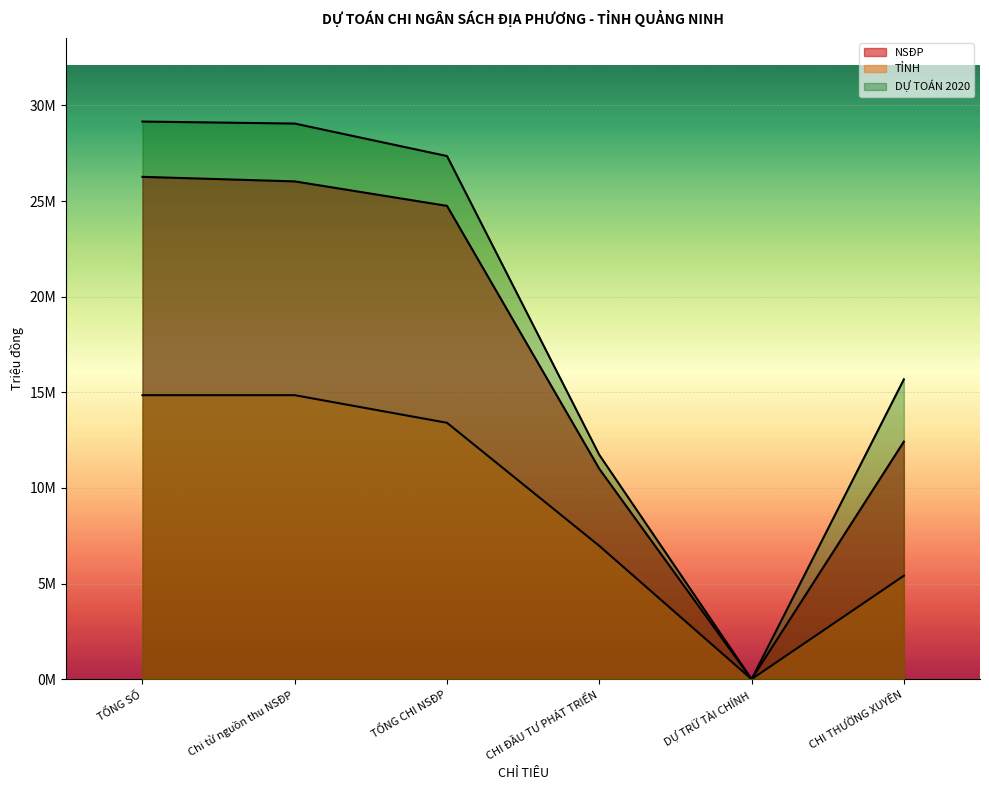

What is the difference between the second highest and minimum values in the NSĐP series?

26026576